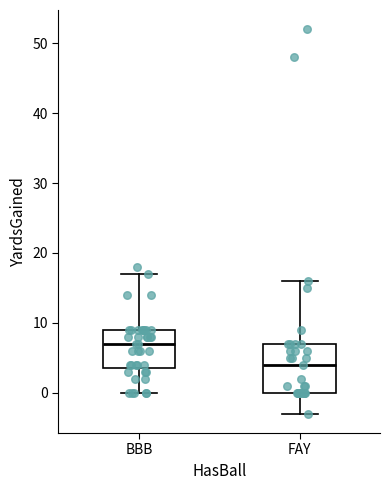

Reading left to right, transcribe this box plot: for each box, give where its median line is, the range the box spans, and where its two whiskers end, as read against the y-axis. The values are not printed on the chart, so give them approximately, as read against the axis.

BBB: median 7, box 4 to 9, whiskers 0 to 17
FAY: median 4, box 0 to 7, whiskers -3 to 16